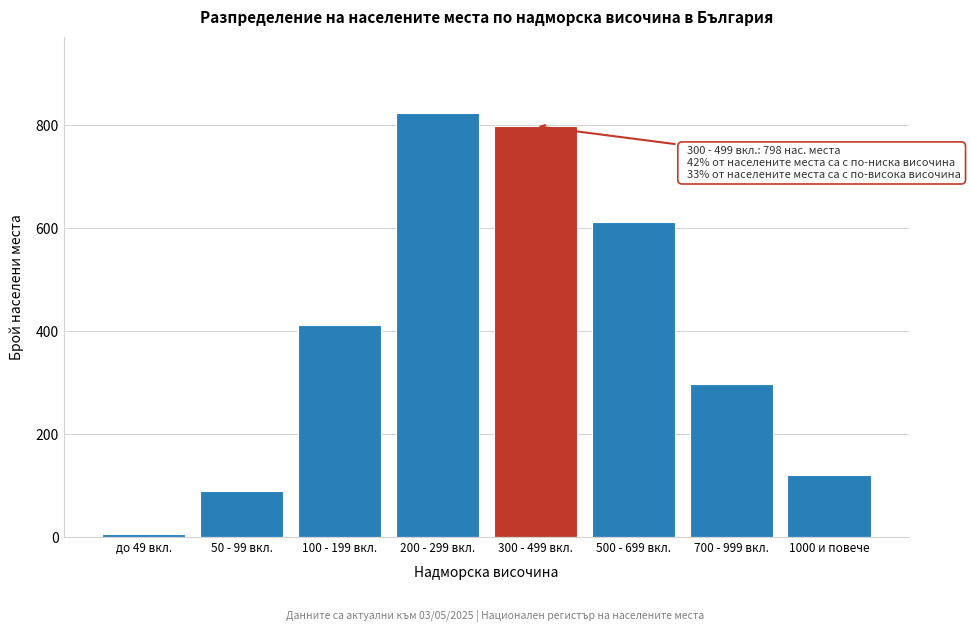

Reading left to right, what are all the values shown in this chart?

5	89	412	823	798	612	298	121